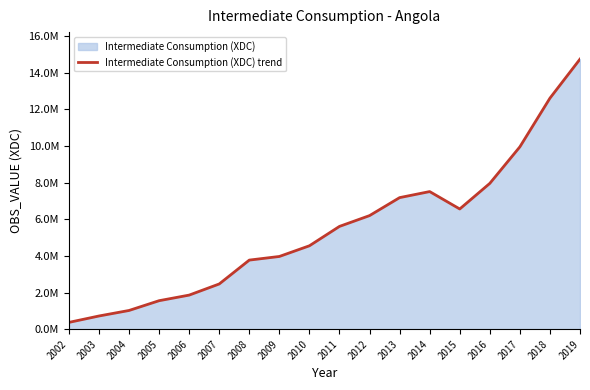

What is the approximate value at 2018?

12613813.7